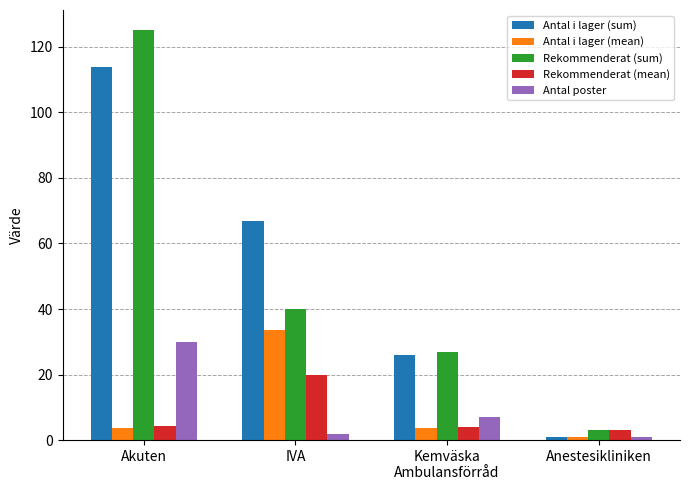

What are all the series names shown in the legend?

Antal i lager (sum), Antal i lager (mean), Rekommenderat (sum), Rekommenderat (mean), Antal poster